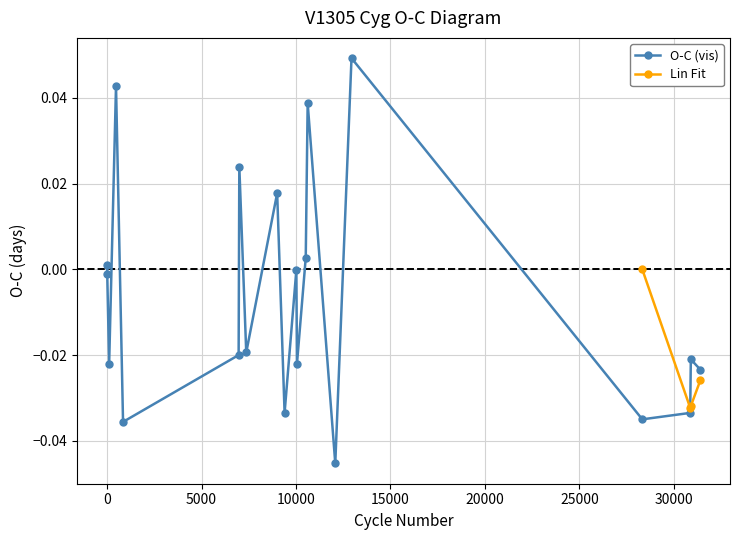

How many points are higher than both their immediate neighbors (excluding endpoints)?

7